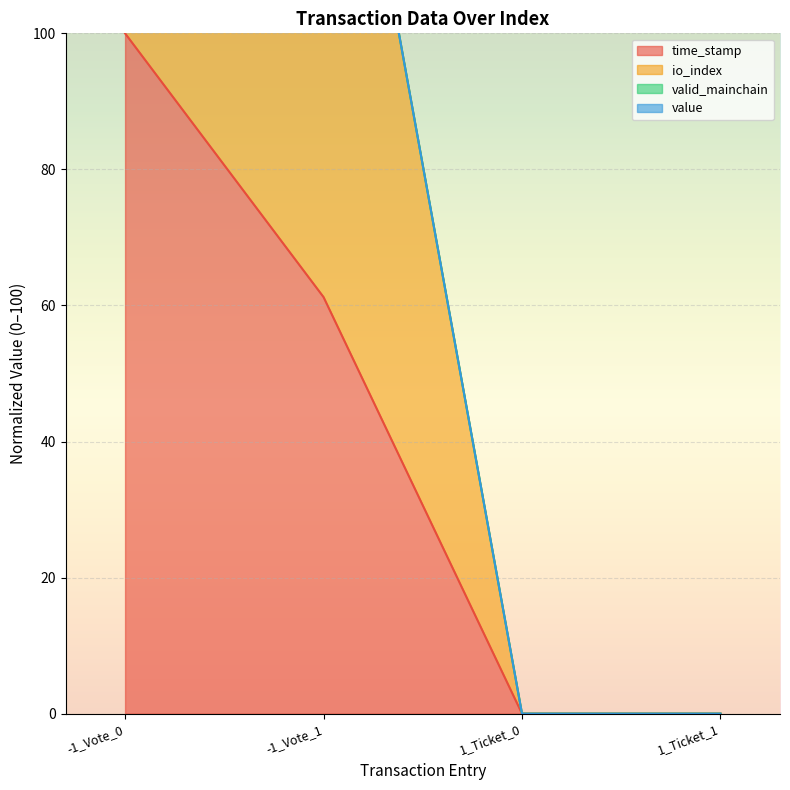

The time_stamp series shows 100.0 at -1_Vote_0. True or false?

True